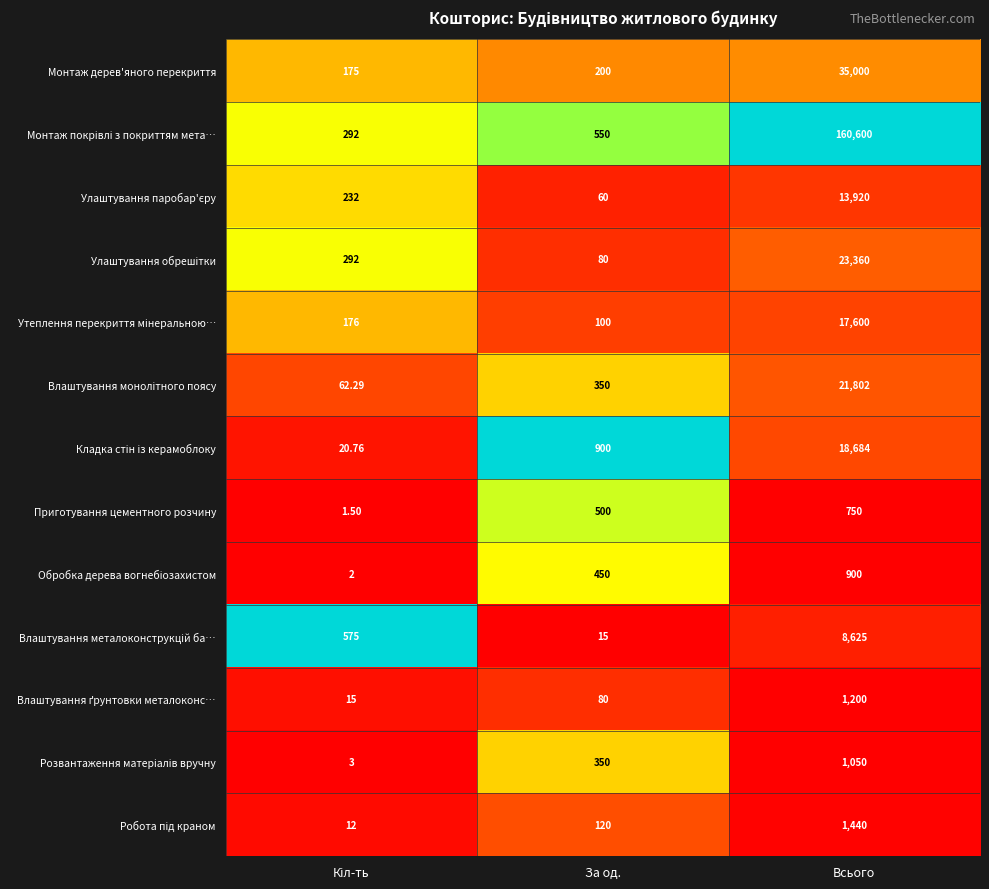

At which category is the sum across all series the highest?

Всього